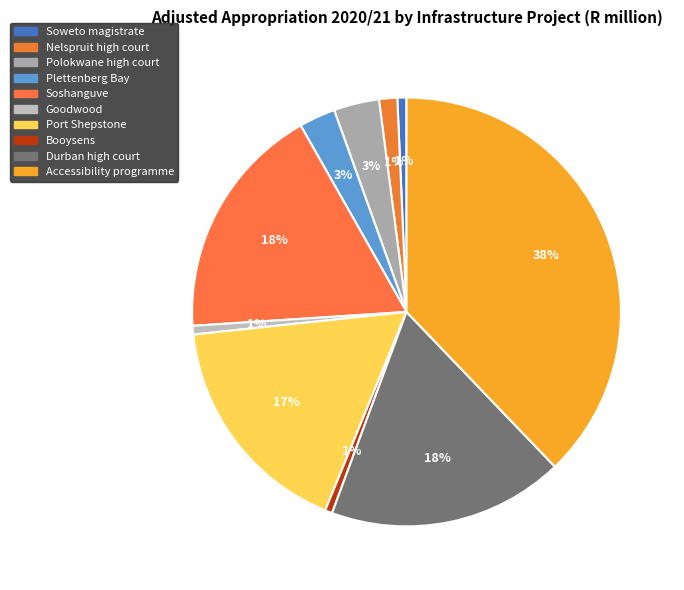

To the nearest percent, what is the difference between the largest and smallest slice percentages?

37%